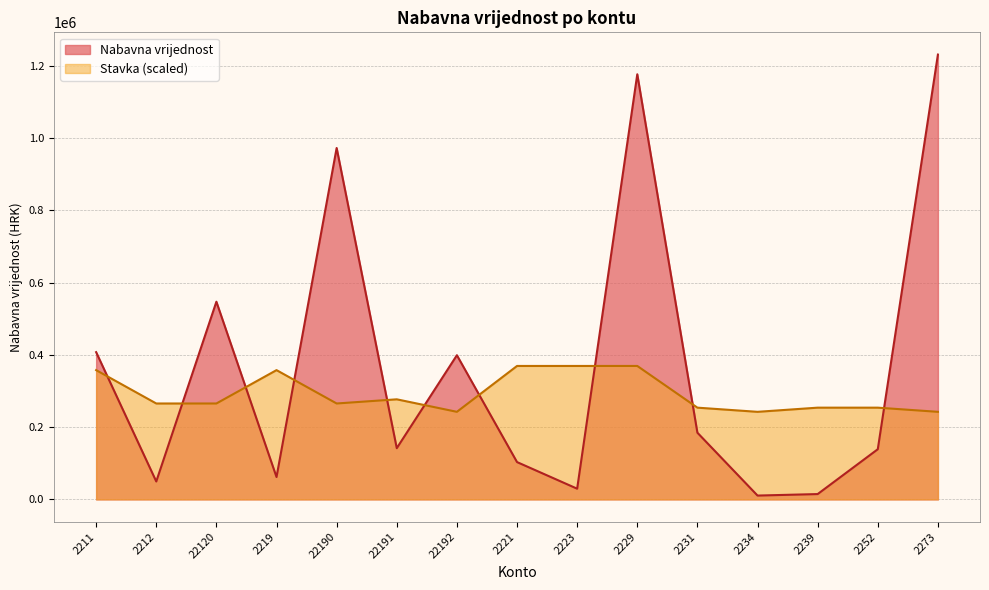

Is the value of Stavka at 22120 greater than the value of Nabavna vrijednost at 2223?

Yes